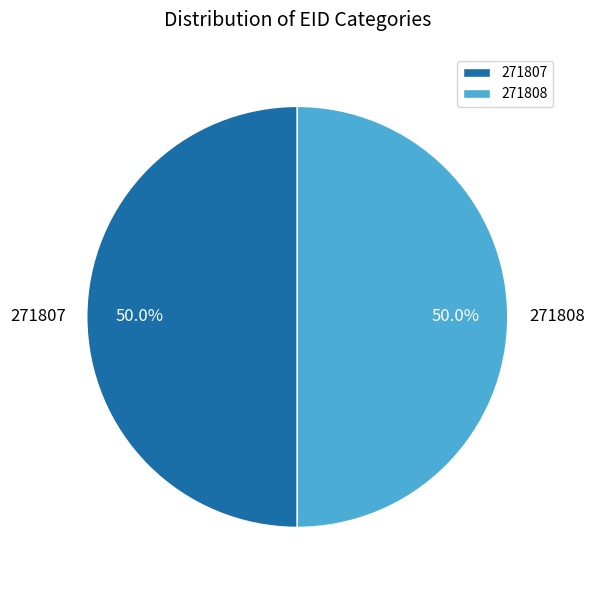

Is the sum of 271807 and 271808 greater than half?

Yes